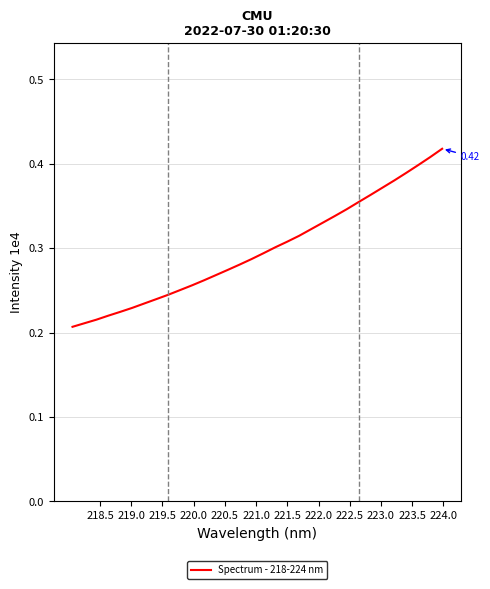

What is the difference between the maximum and minimum values?

0.2